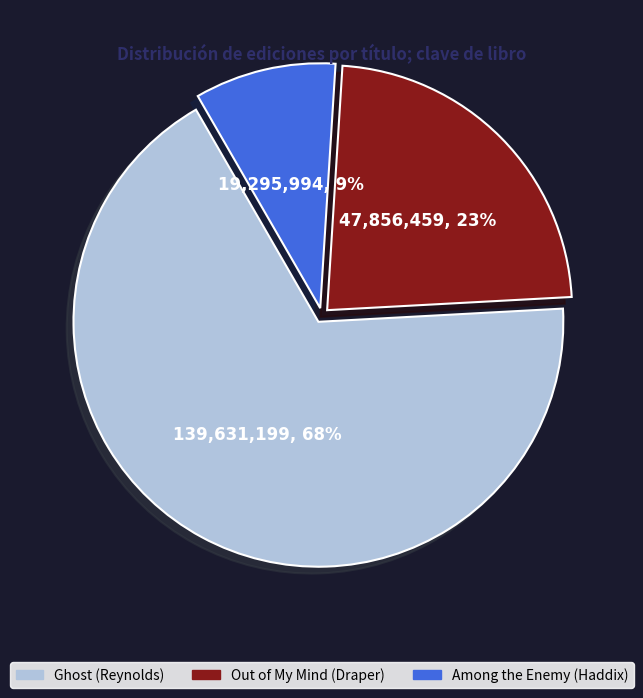

To the nearest percent, what is the average slice percentage?

33%